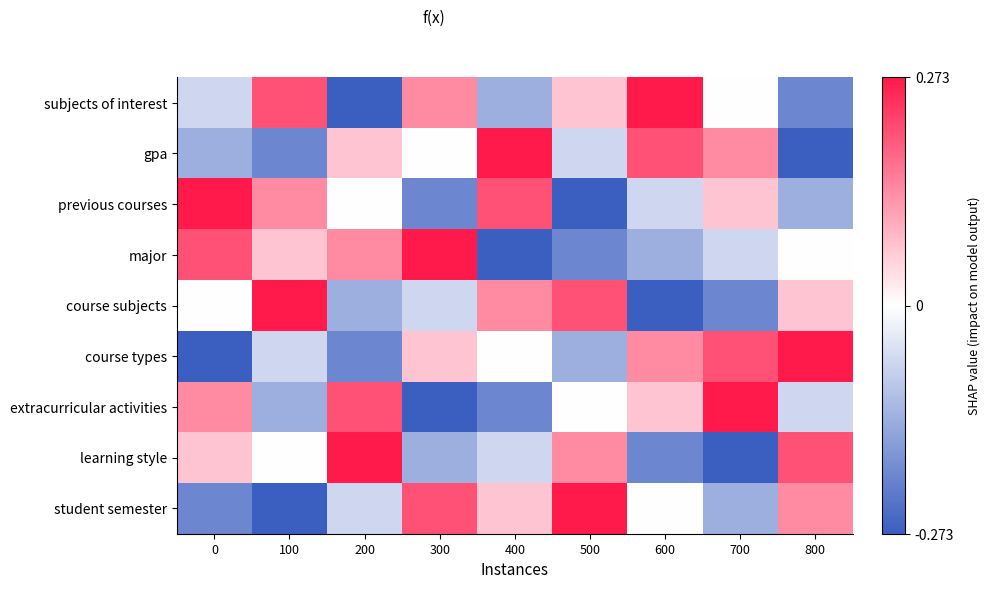

List the series in order of their peak value, lowest first.

subjects of interest, gpa, previous courses, major, course subjects, course types, extracurricular activities, learning style, student semester